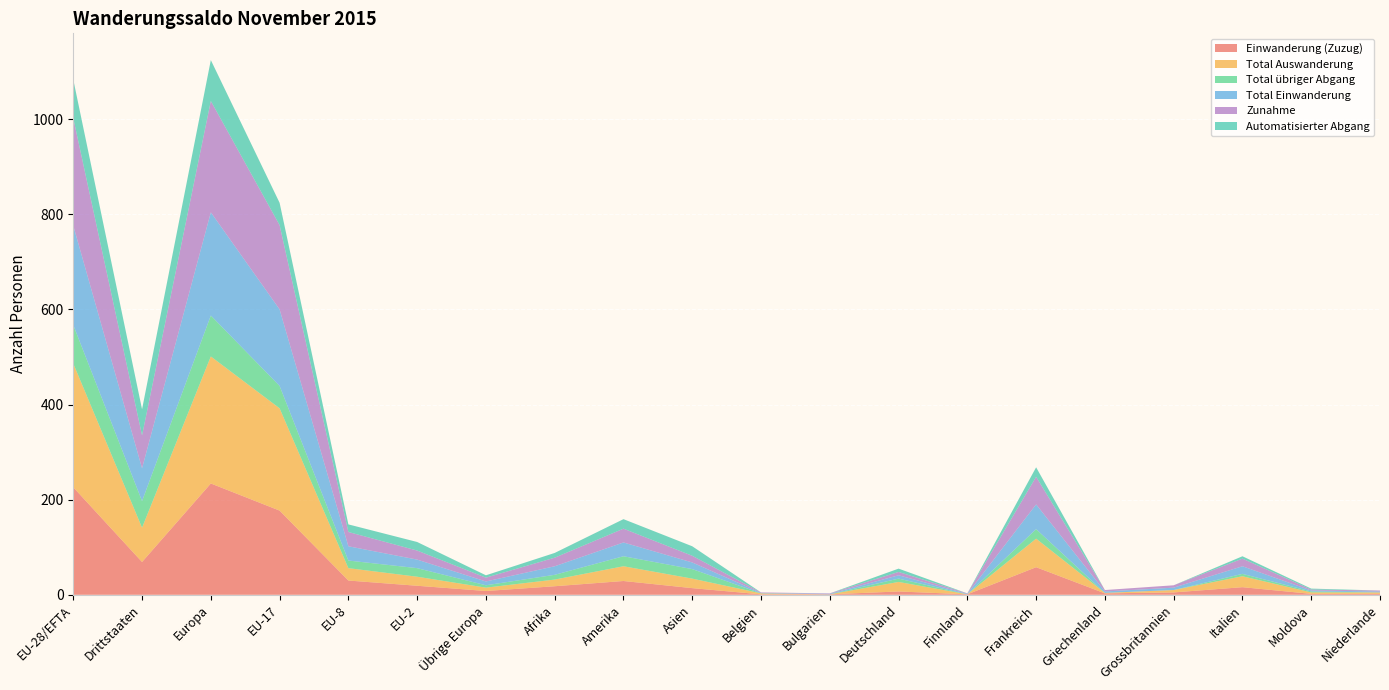

Reading left to right, what are all the values shown in this chart?

Einwanderung (Zuzug): EU-28/EFTA=226	Drittstaaten=69	Europa=234	EU-17=177	EU-8=30	EU-2=19	Übrige Europa=8	Afrika=18	Amerika=29	Asien=14	Belgien=1	Bulgarien=1	Deutschland=7	Finnland=1	Frankreich=58	Griechenland=3	Grossbritannien=5	Italien=16	Moldova=2	Niederlande=2
Total Auswanderung: EU-28/EFTA=260	Drittstaaten=72	Europa=267	EU-17=215	EU-8=26	EU-2=19	Übrige Europa=7	Afrika=14	Amerika=31	Asien=20	Belgien=2	Bulgarien=0	Deutschland=20	Finnland=0	Frankreich=60	Griechenland=1	Grossbritannien=5	Italien=23	Moldova=3	Niederlande=3
Total übriger Abgang: EU-28/EFTA=81	Drittstaaten=56	Europa=86	EU-17=47	EU-8=16	EU-2=18	Übrige Europa=5	Afrika=10	Amerika=21	Asien=20	Belgien=0	Bulgarien=0	Deutschland=7	Finnland=0	Frankreich=20	Griechenland=0	Grossbritannien=0	Italien=5	Moldova=2	Niederlande=0
Total Einwanderung: EU-28/EFTA=209	Drittstaaten=69	Europa=217	EU-17=161	EU-8=30	EU-2=18	Übrige Europa=8	Afrika=18	Amerika=29	Asien=14	Belgien=1	Bulgarien=1	Deutschland=7	Finnland=1	Frankreich=52	Griechenland=3	Grossbritannien=5	Italien=16	Moldova=2	Niederlande=2
Zunahme: EU-28/EFTA=226	Drittstaaten=69	Europa=234	EU-17=177	EU-8=30	EU-2=19	Übrige Europa=8	Afrika=18	Amerika=29	Asien=14	Belgien=1	Bulgarien=1	Deutschland=7	Finnland=1	Frankreich=58	Griechenland=3	Grossbritannien=5	Italien=16	Moldova=2	Niederlande=2
Automatisierter Abgang: EU-28/EFTA=81	Drittstaaten=55	Europa=86	EU-17=47	EU-8=16	EU-2=18	Übrige Europa=5	Afrika=10	Amerika=20	Asien=20	Belgien=0	Bulgarien=0	Deutschland=7	Finnland=0	Frankreich=20	Griechenland=0	Grossbritannien=0	Italien=5	Moldova=2	Niederlande=0